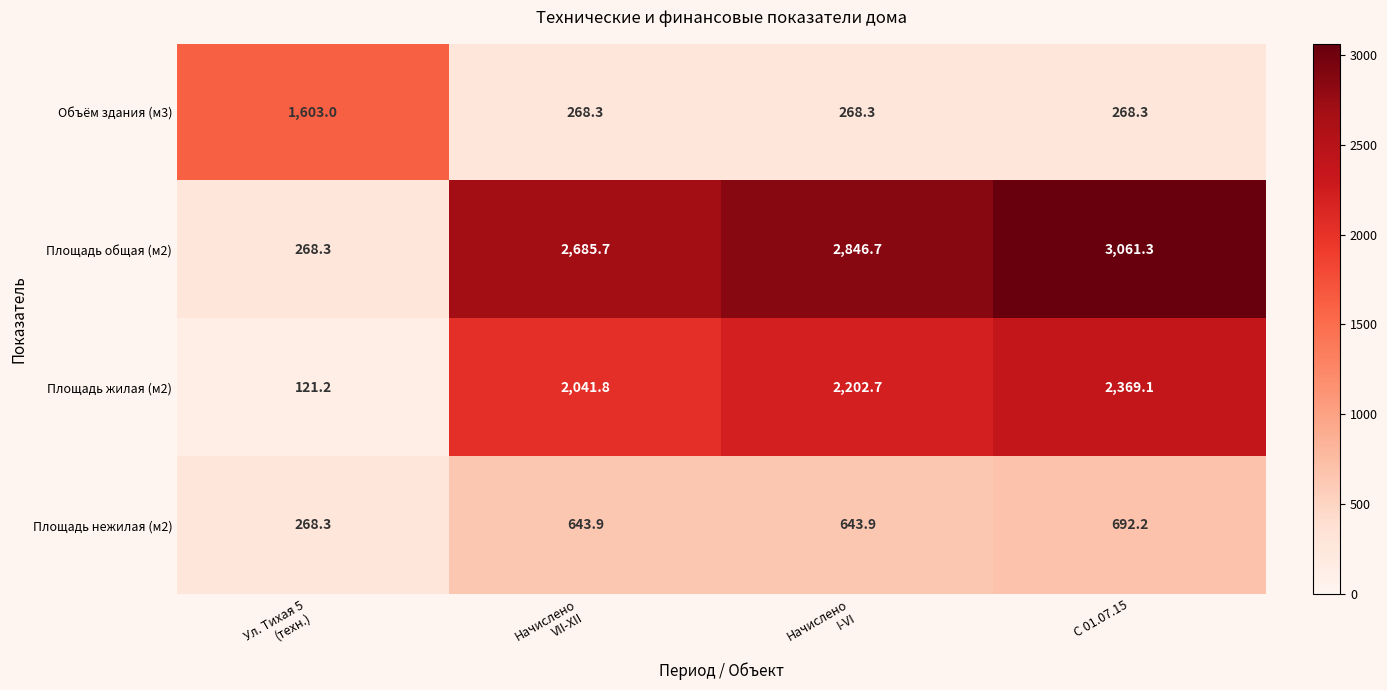

What is the average value of the Объём здания (м3) series?

602.0